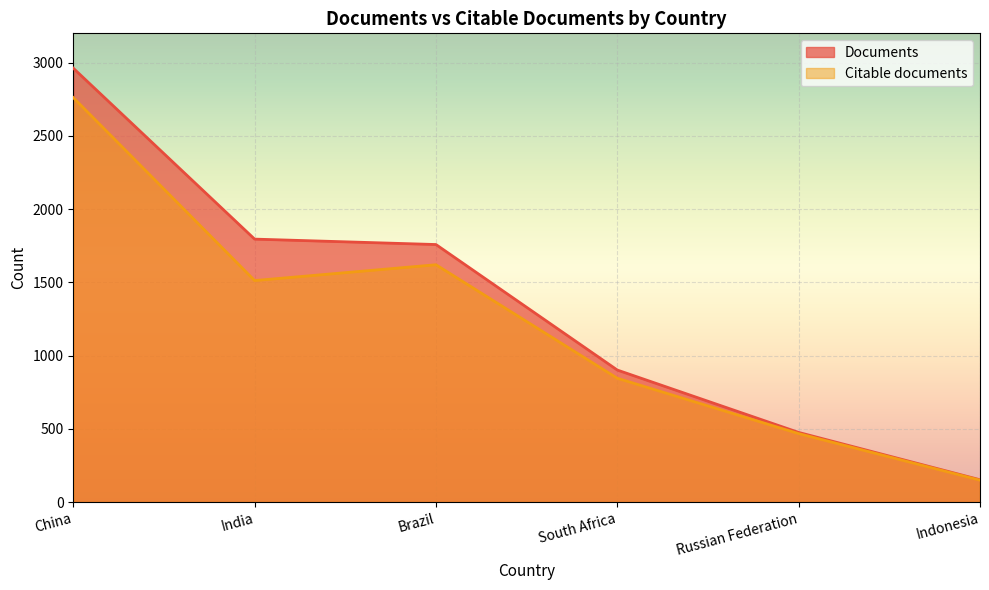

Reading left to right, extract all data points from this chart.

Documents: China=2962	India=1795	Brazil=1758	South Africa=901	Russian Federation=475	Indonesia=152
Citable documents: China=2761	India=1512	Brazil=1620	South Africa=845	Russian Federation=467	Indonesia=149